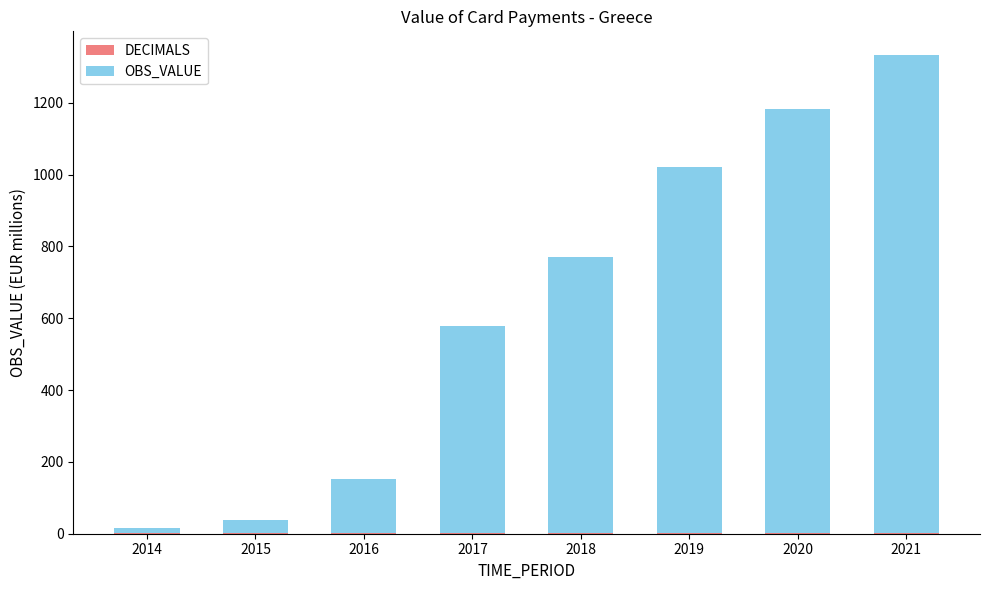

Does the chart contain stacked bars?

Yes